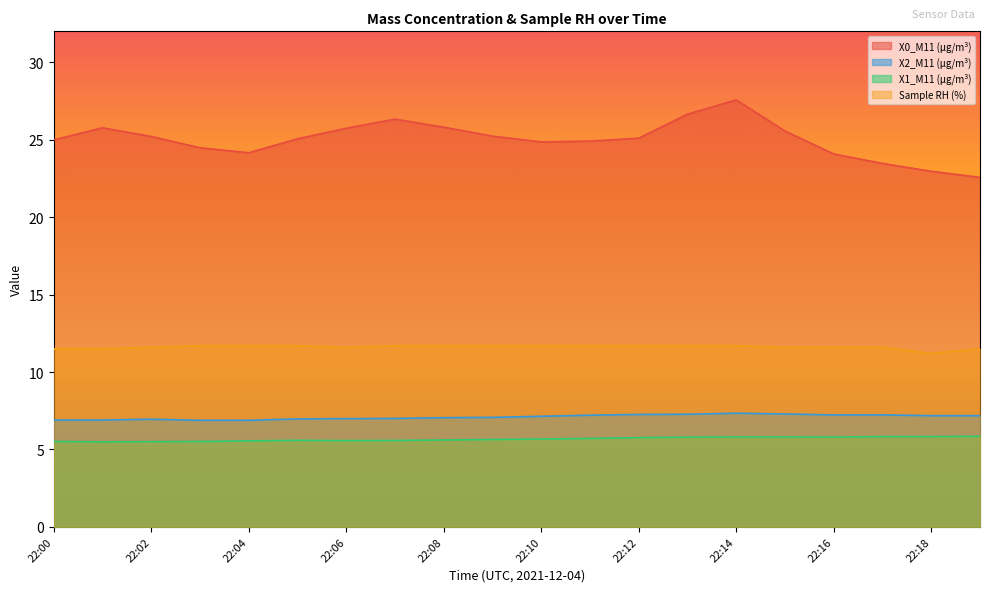

True or false: Sample RH (%) and X2_M11 (μg/m³) intersect in this chart.

False